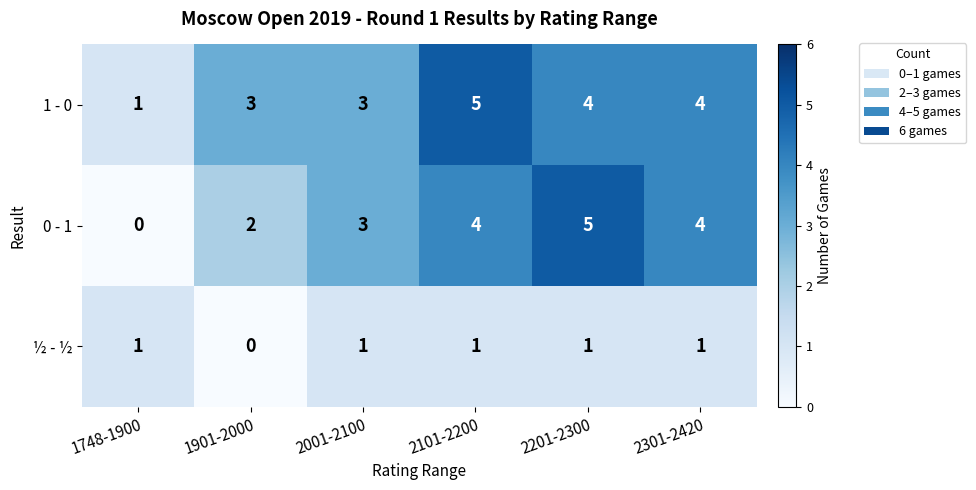

Where is ½ - ½ nearest to the value 0?

1901-2000